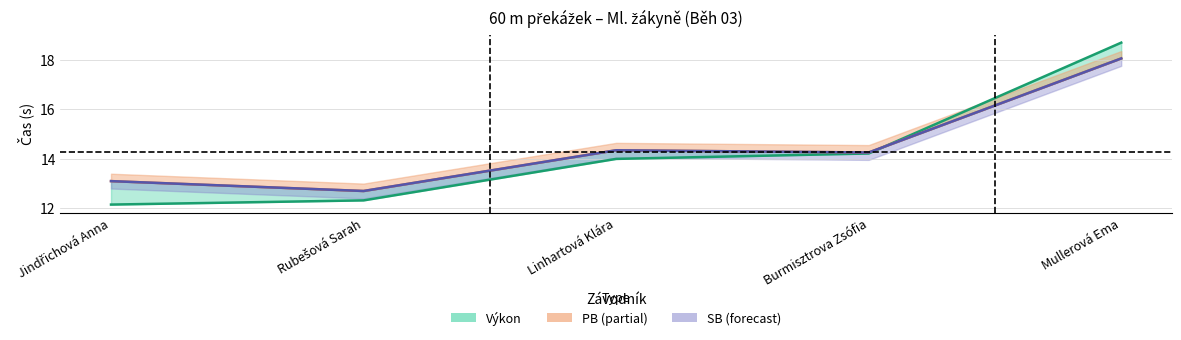

Where is the first local maximum for PB?

Linhartová Klára